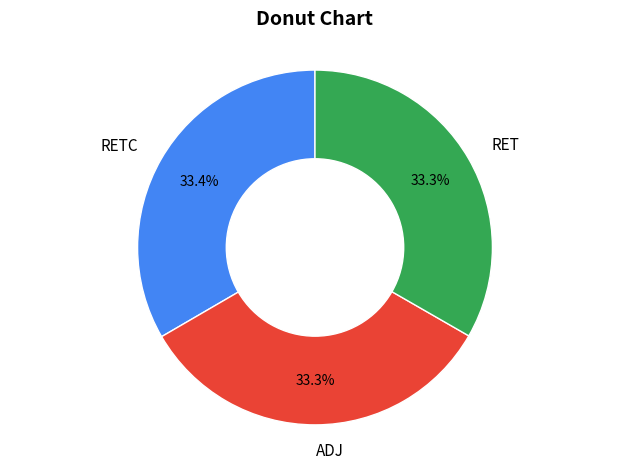

What percentage is NOT represented by RETC?

66.6%